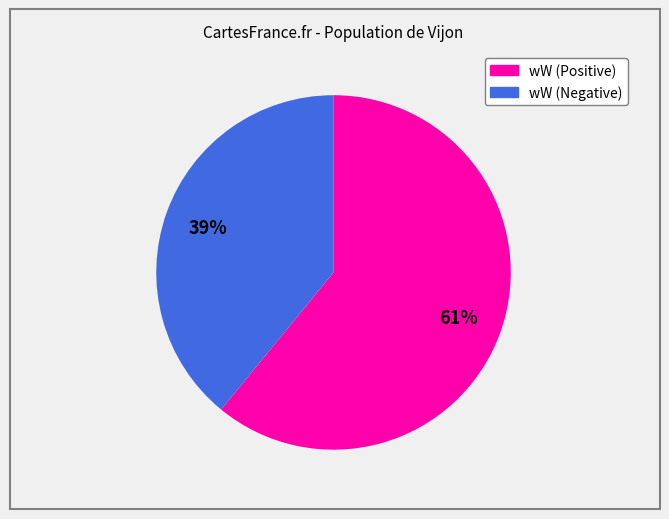

To the nearest percent, what is the average slice percentage?

50%